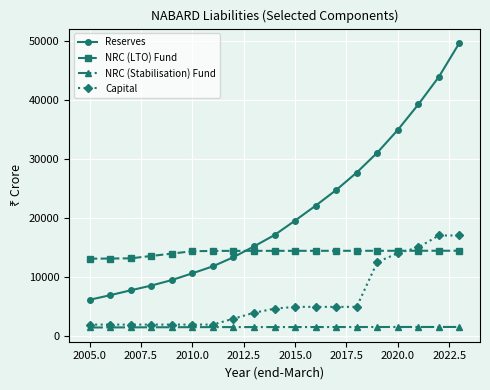

Is this an area chart (filled region under the line)?

No